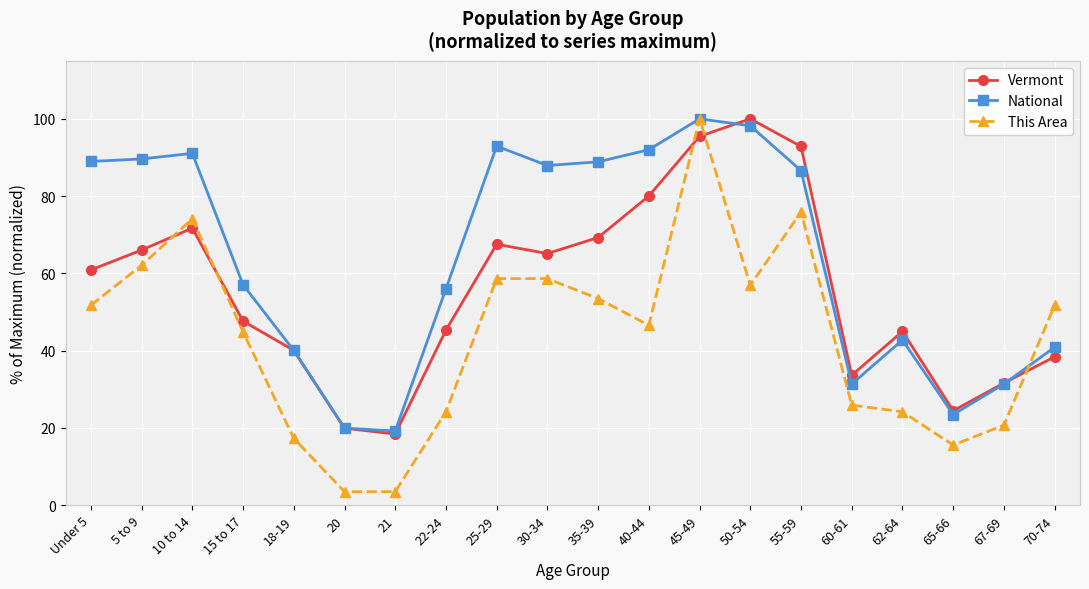

What is the label of the 3rd point from the right?

65-66